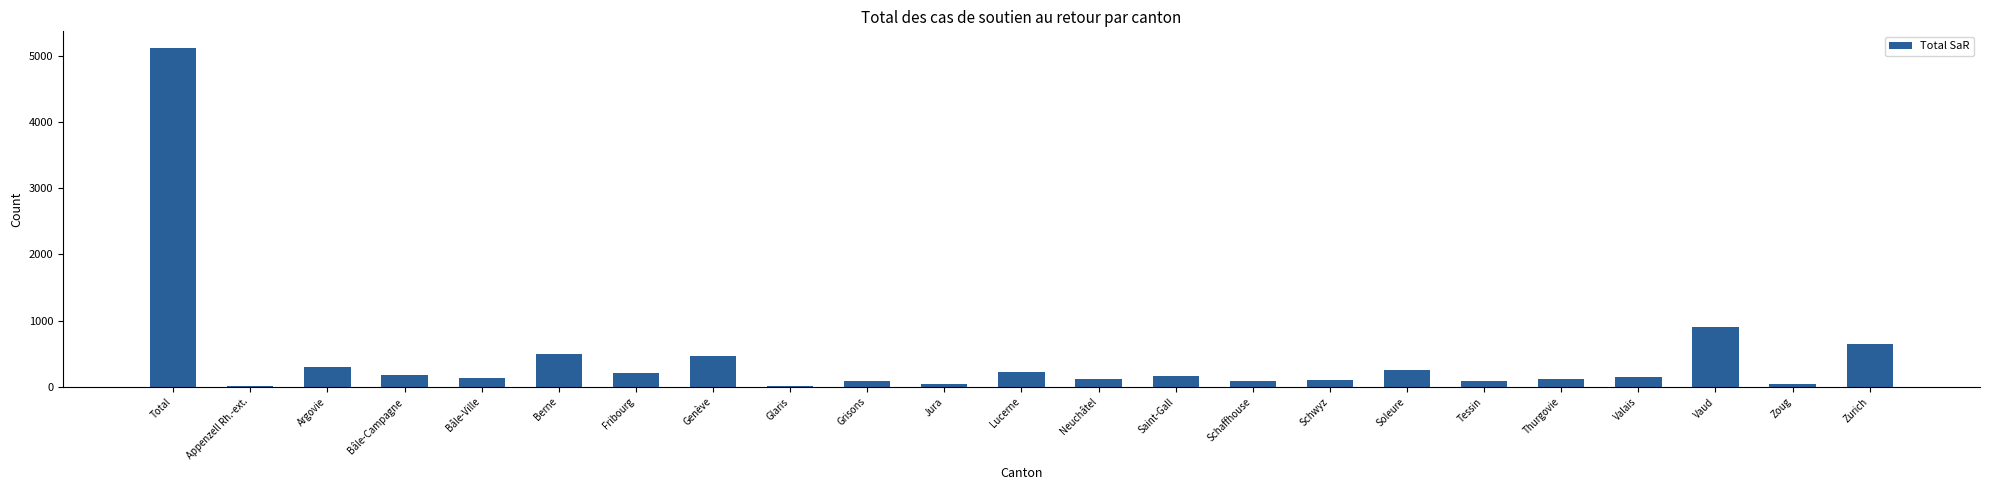

Are the bars horizontal?

No